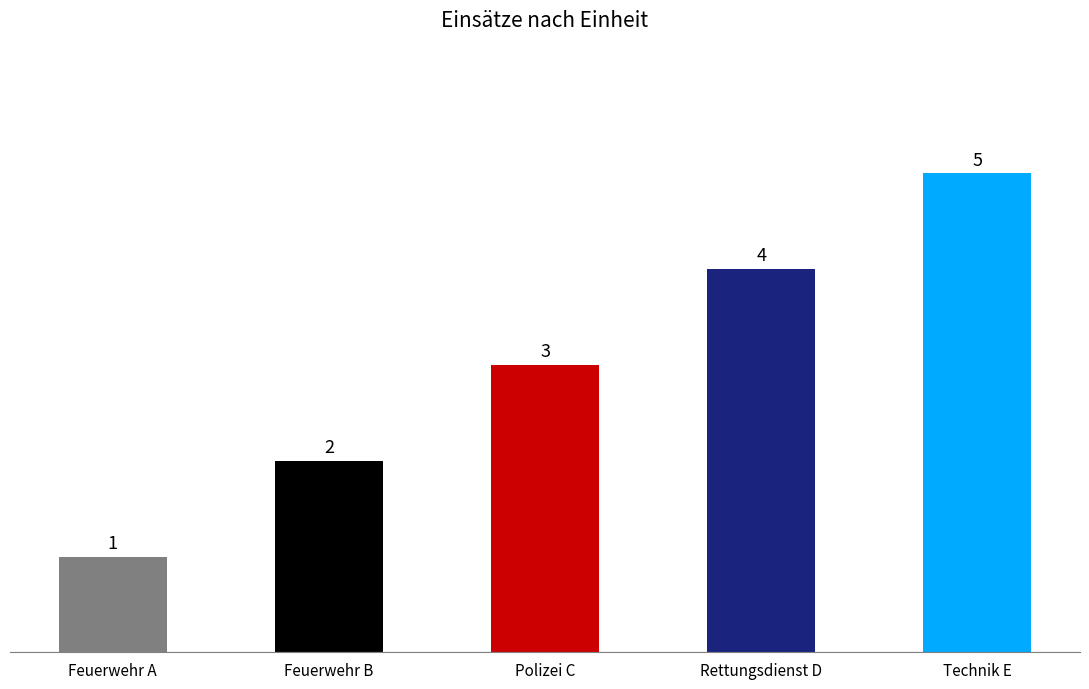

The chart shows a value of 1 at Feuerwehr A. True or false?

True